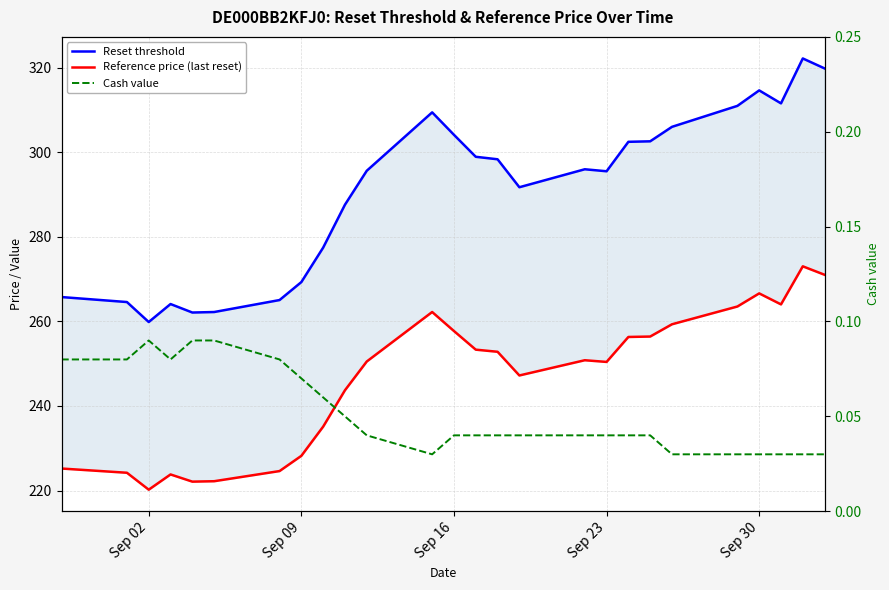

What position from the right is Sep 09?

19